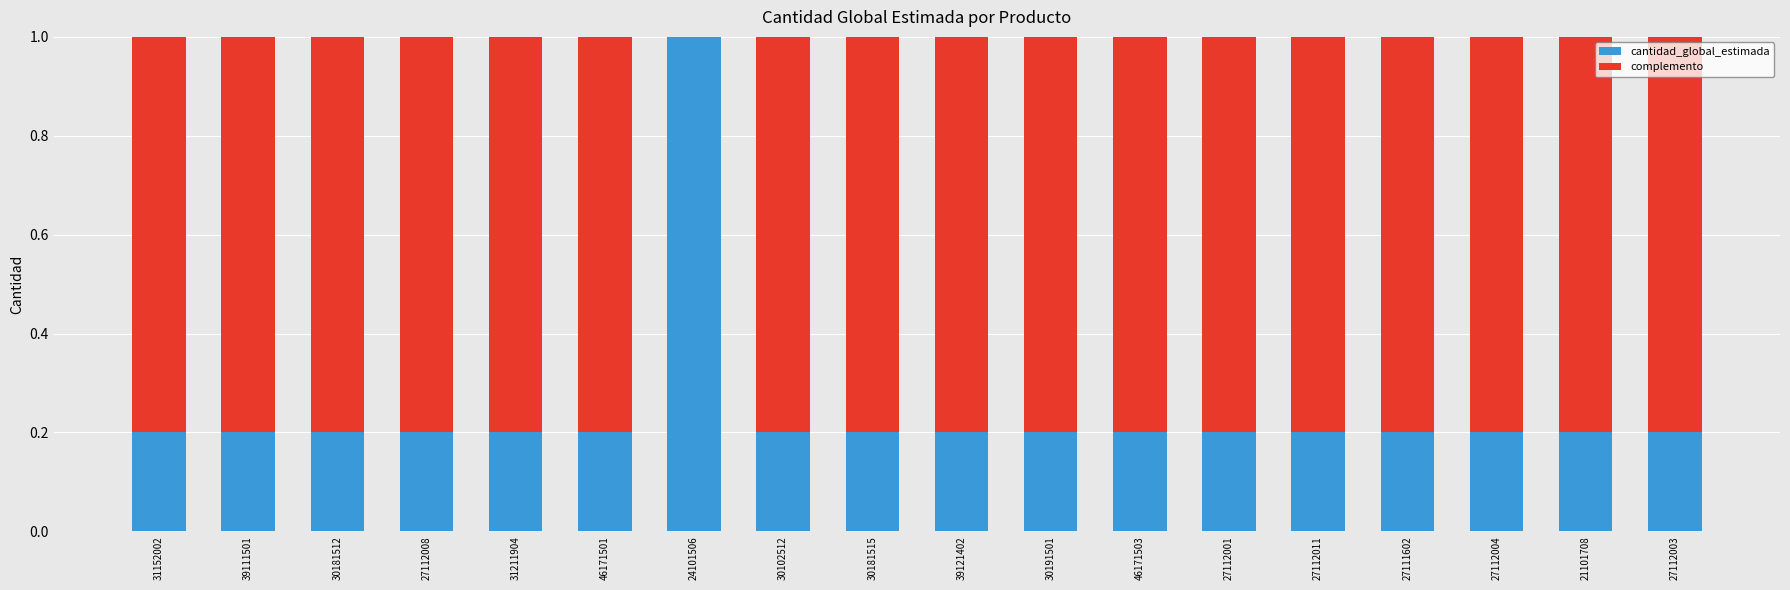

The value of cantidad_global_estimada at 39111501 is 0.2. True or false?

True